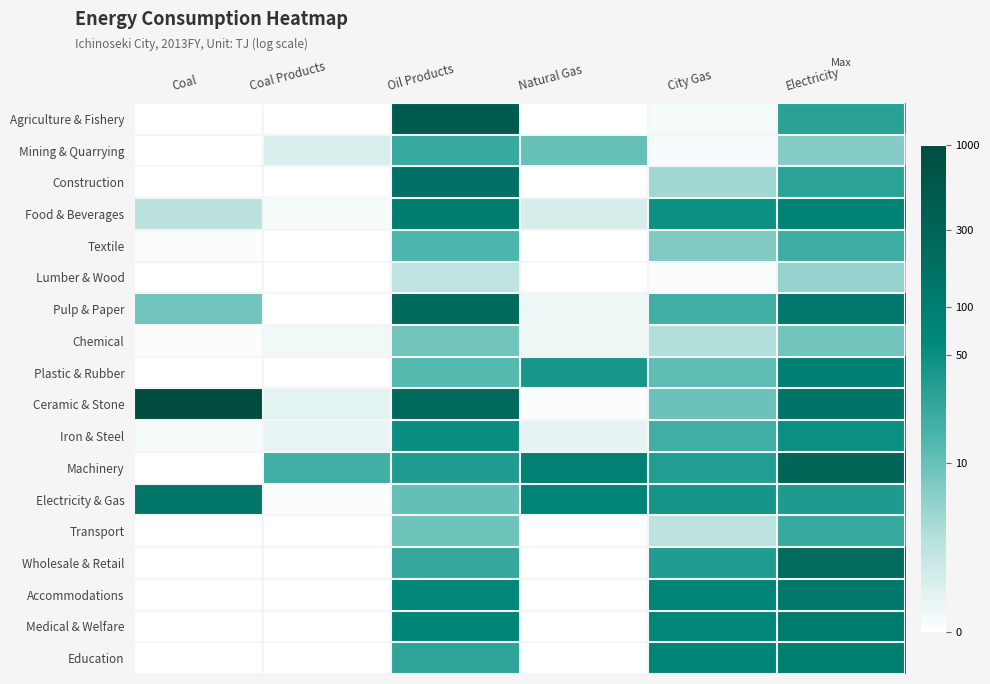

At how many categories does at least one series exceed 1?

6